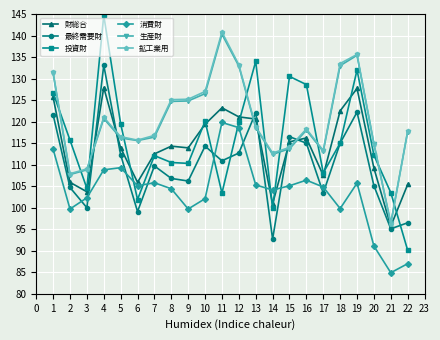

At which category does the chart reach its minimum across all series?

21